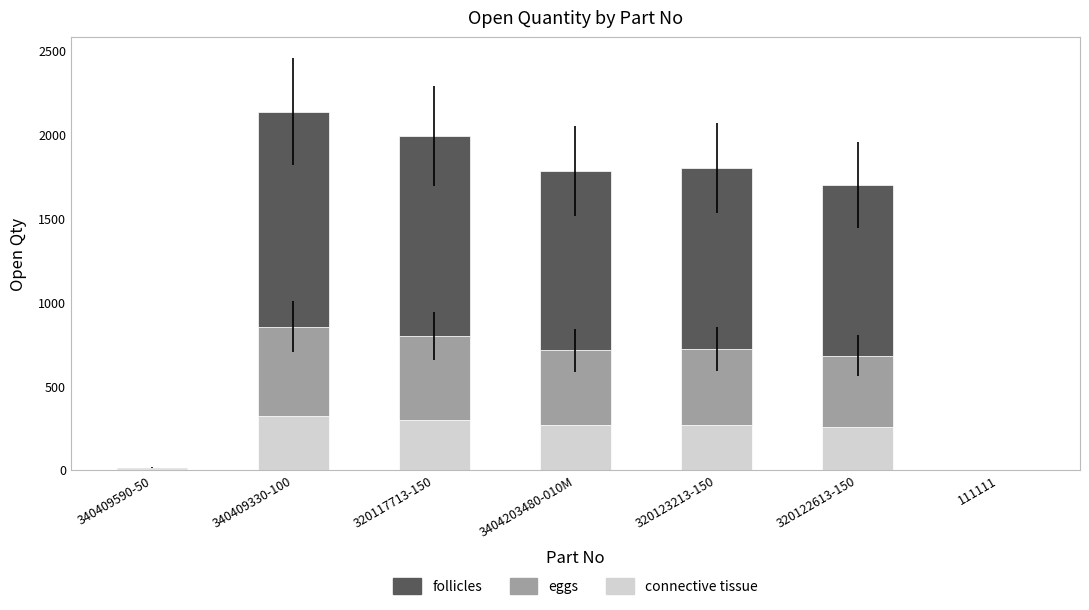

What is the total value across all series at 320117713-150?

1989.0